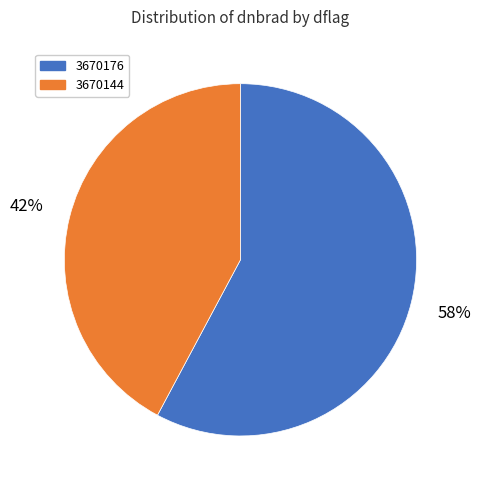

What is the majority slice?

3670176